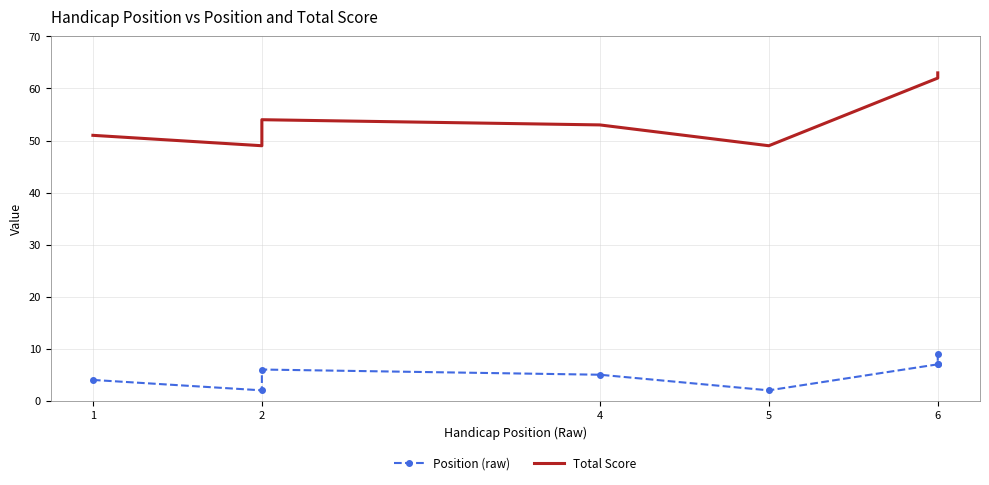

What is the average value of the Total Score series?

55